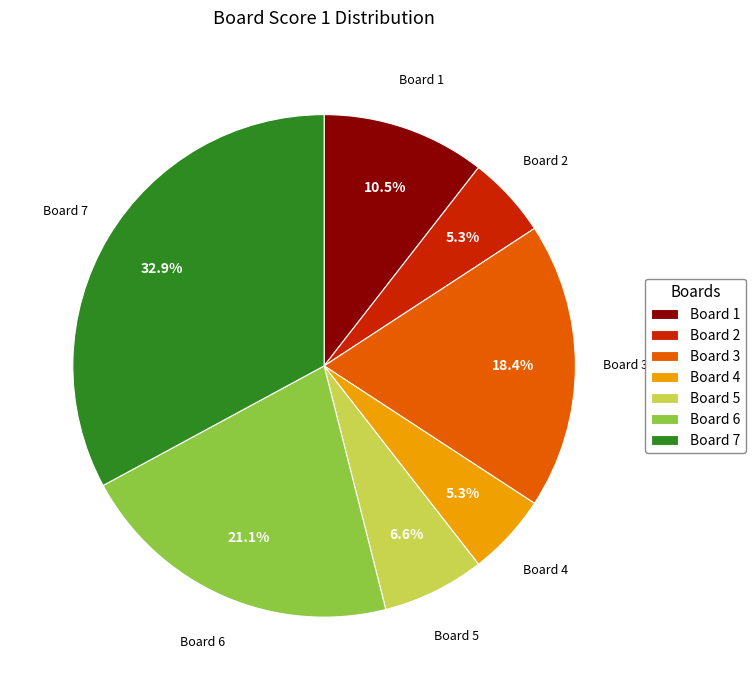

Which has a higher value, Board 3 or Board 7?

Board 7